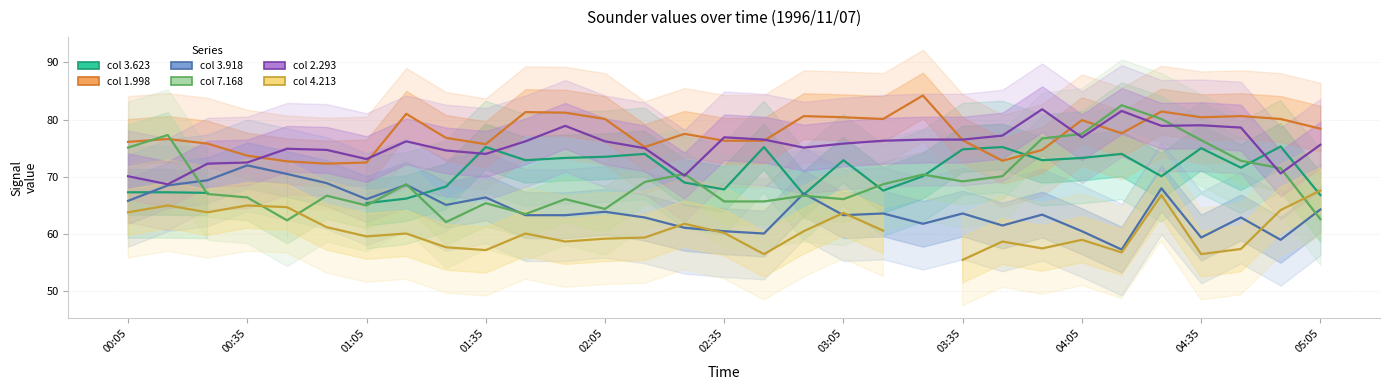

The value of col 4.213 at 13 is 82.3. True or false?

False